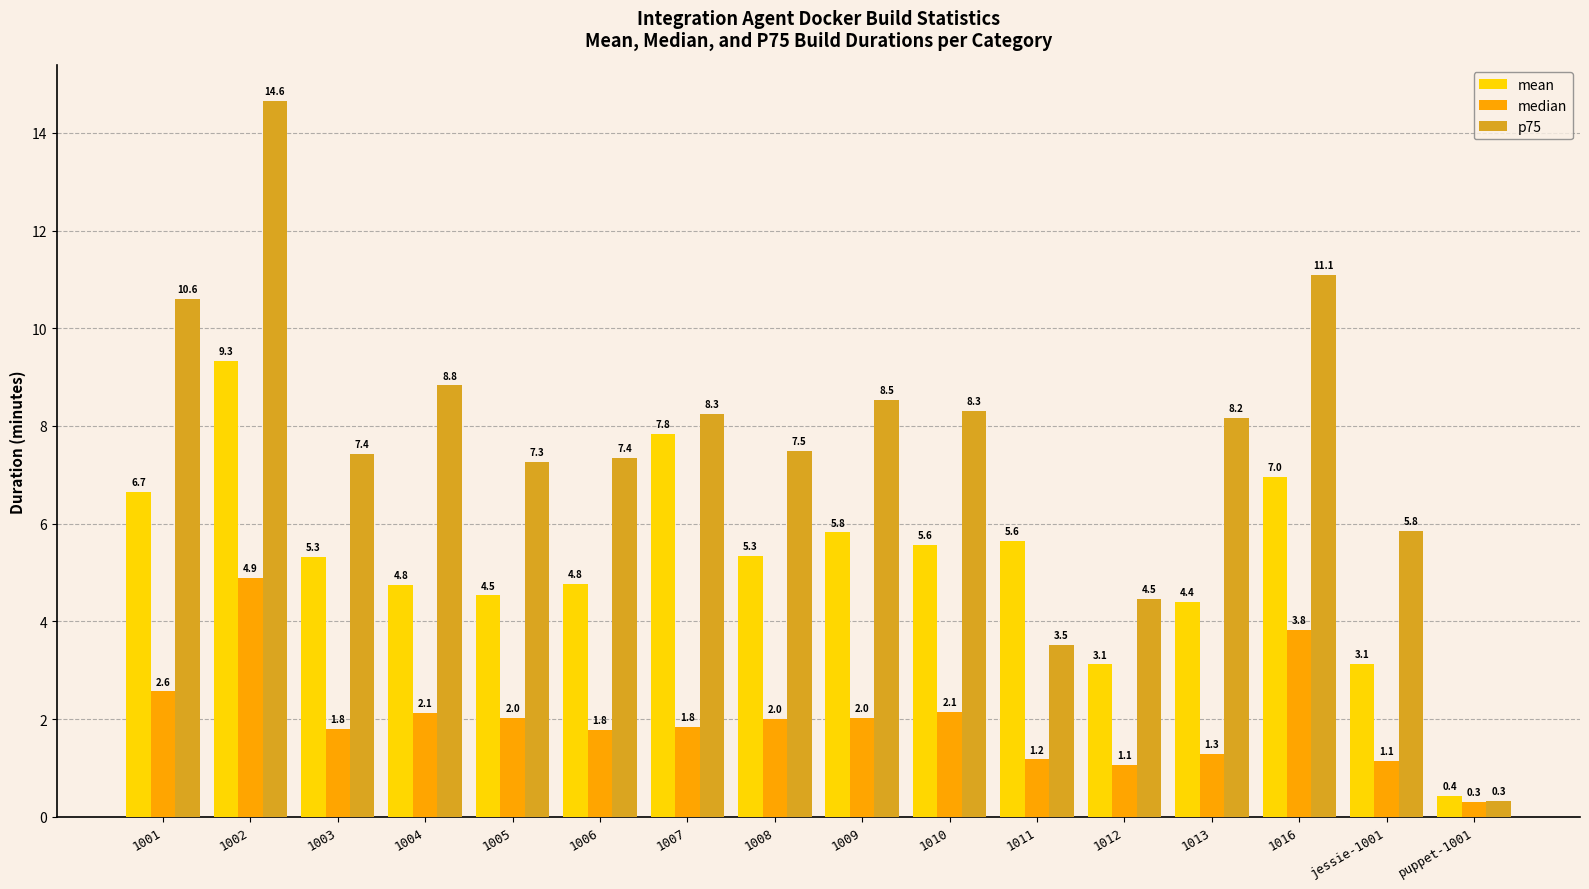

Is the value of median at 1012 greater than the value of p75 at 1007?

No